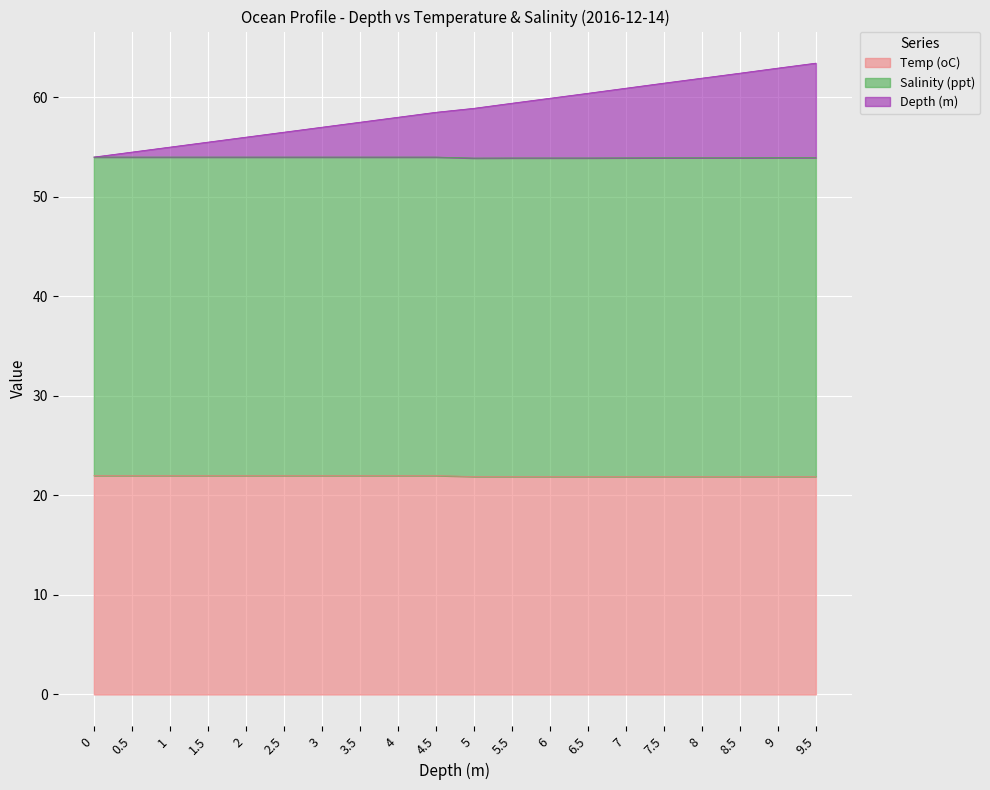

What is the maximum value for Temp (oC)?

22.0